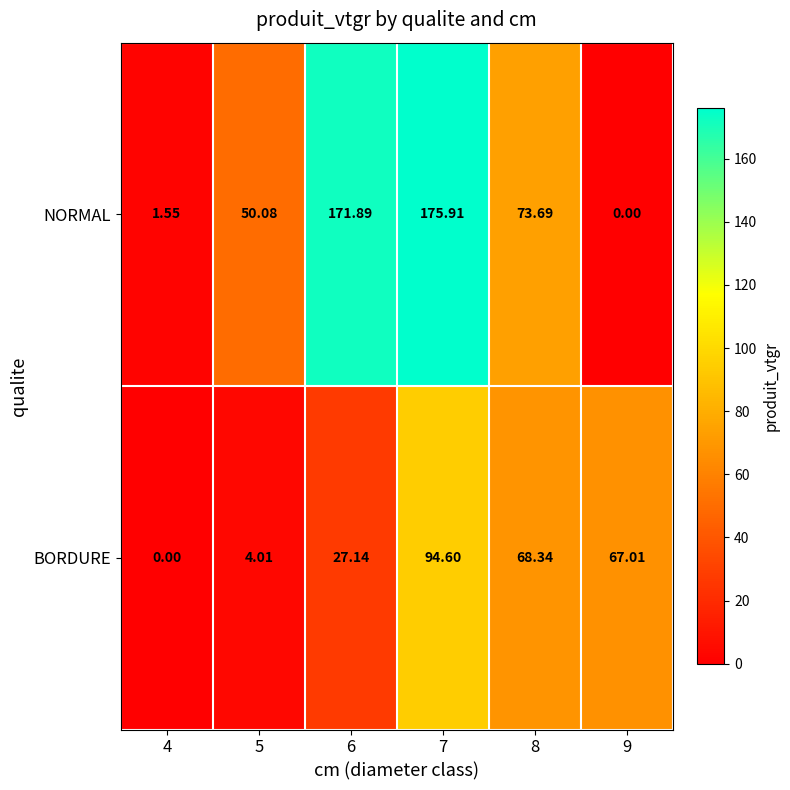

List the series in order of their peak value, lowest first.

BORDURE, NORMAL